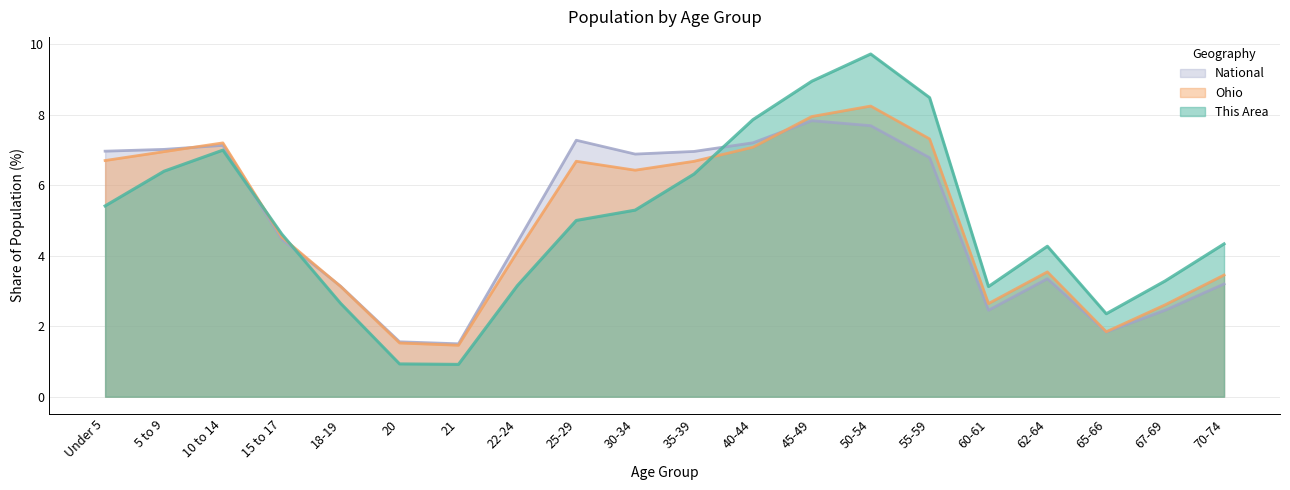

At which category is the sum across all series the highest?

50-54